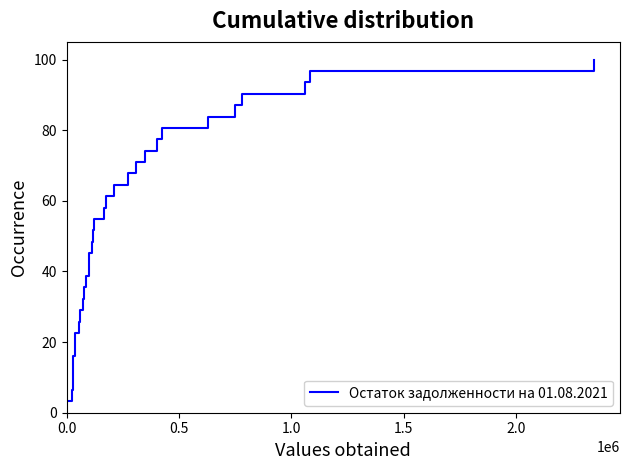

What is the difference between the maximum and minimum values?

96.8